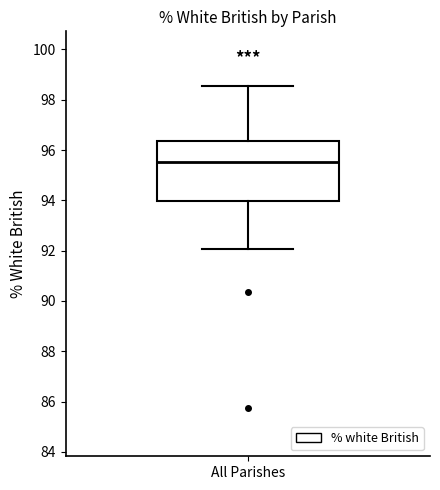

Where does the median line of the box for All Parishes sit on the y-axis? The values are not printed on the chart, so give them approximately, as read against the axis.

95.6